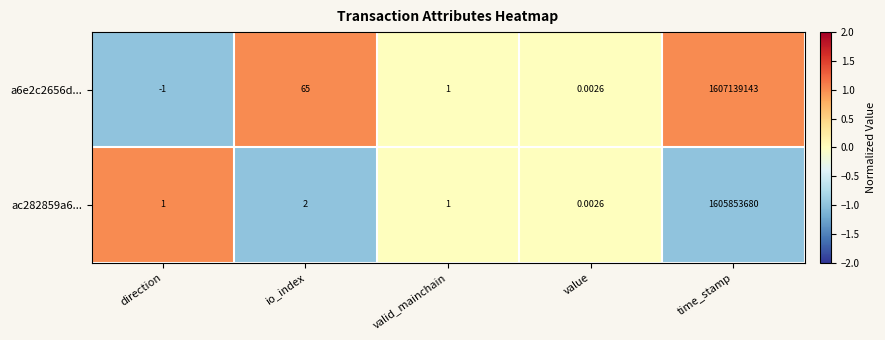

Is the value of a6e2c2656d... at io_index greater than the value of ac282859a6... at io_index?

Yes